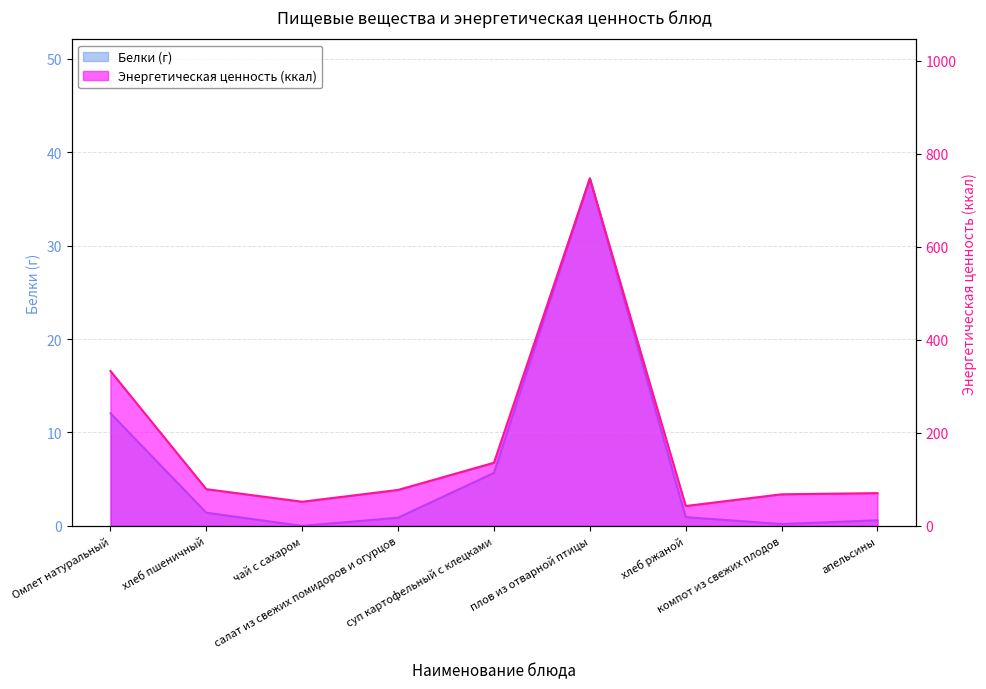

Which category has the lowest value across all series?

чай с сахаром